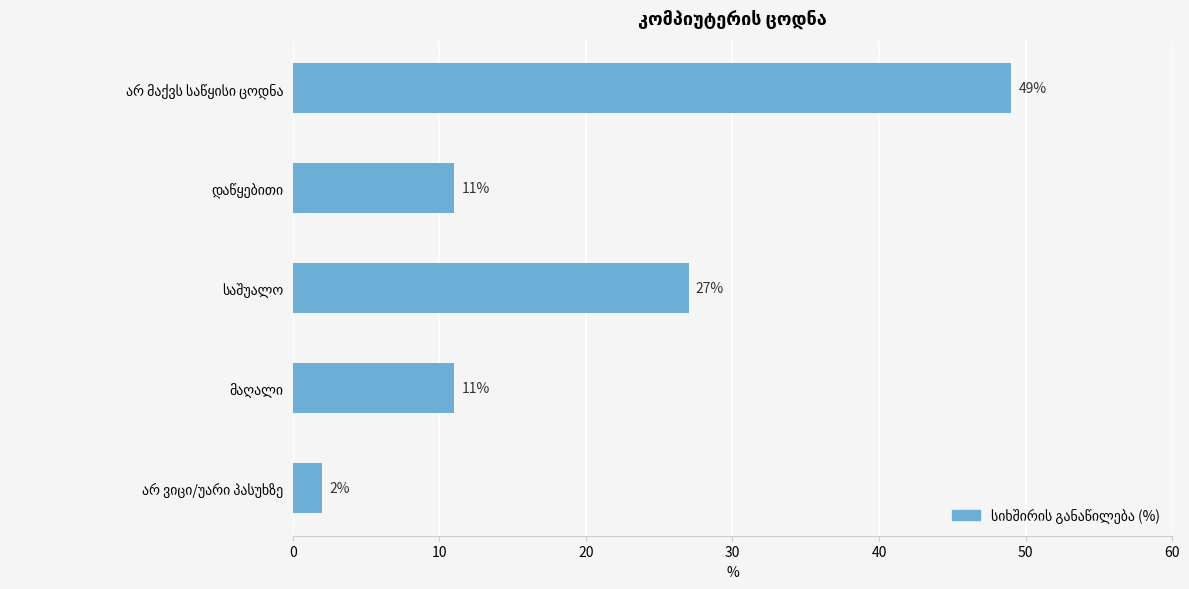

What position from the right is მაღალი?

2